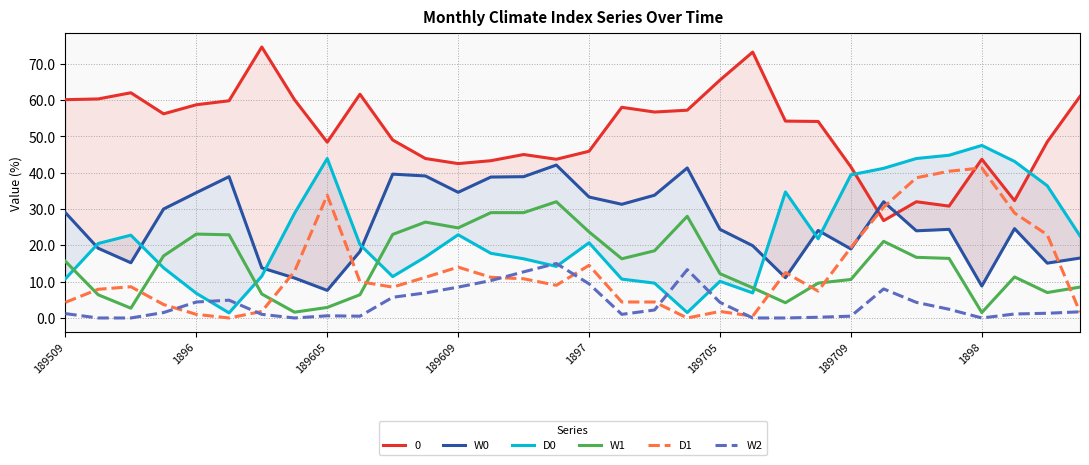

What is the maximum value for D1?

41.3